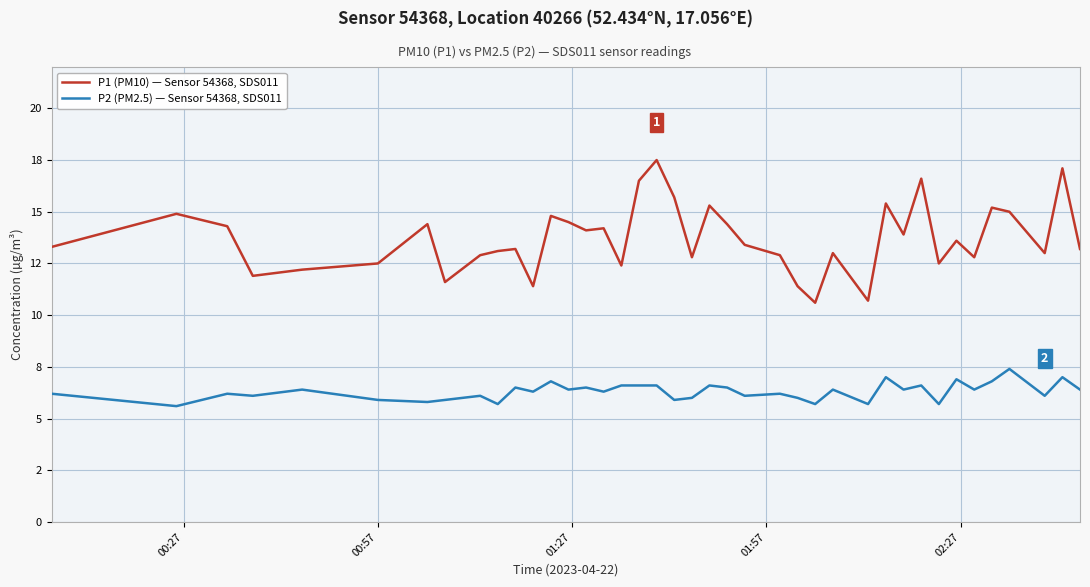

What is the value of the P1 (PM10) — Sensor 54368, SDS011 point at the 29th from the left?

10.7